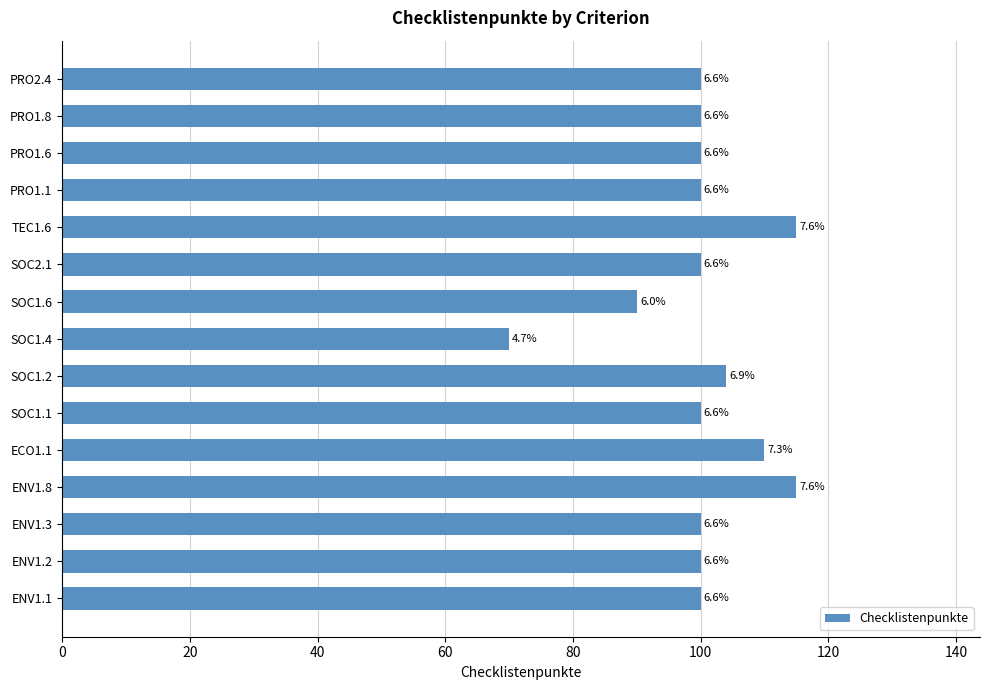

Are the bars horizontal?

Yes